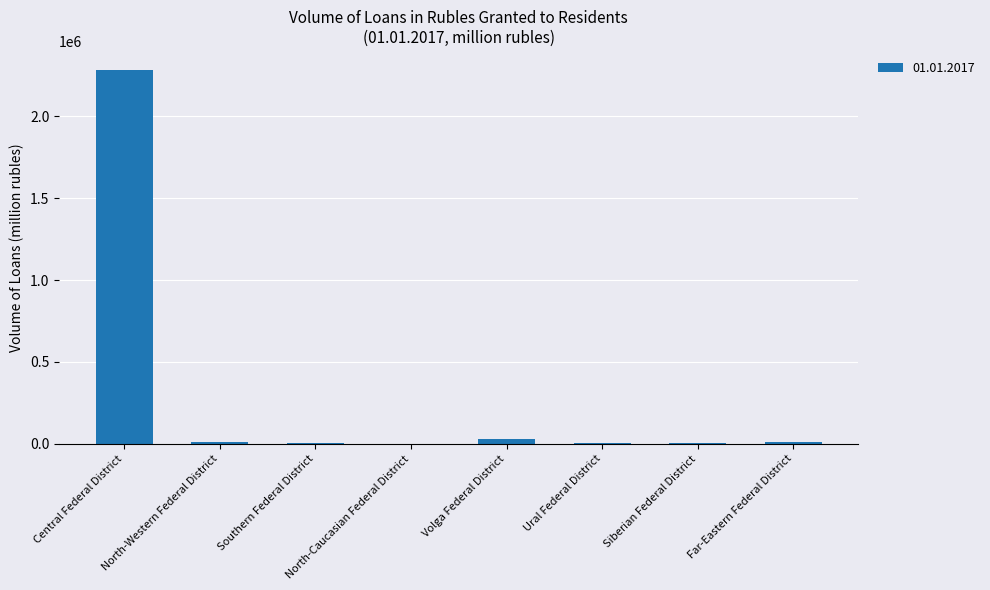

Where is the data nearest to the value 1143344?

Volga Federal District